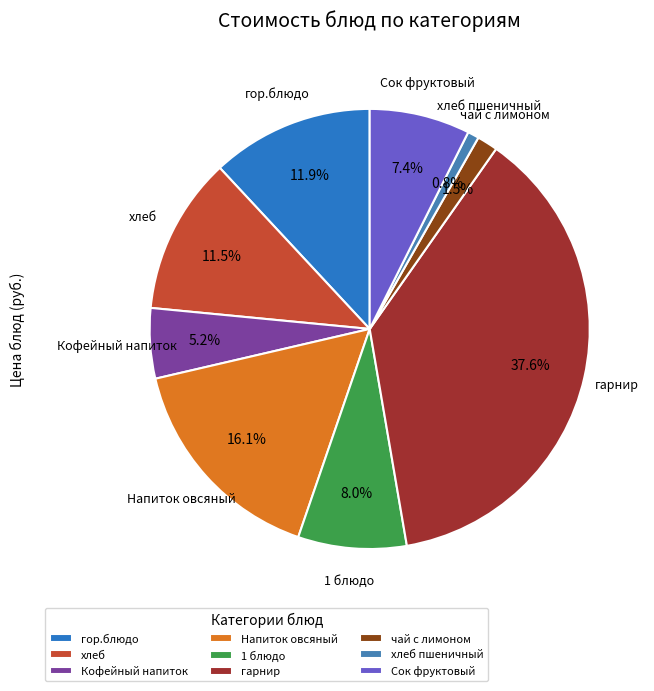

Which has a higher value, гарнир or хлеб?

гарнир